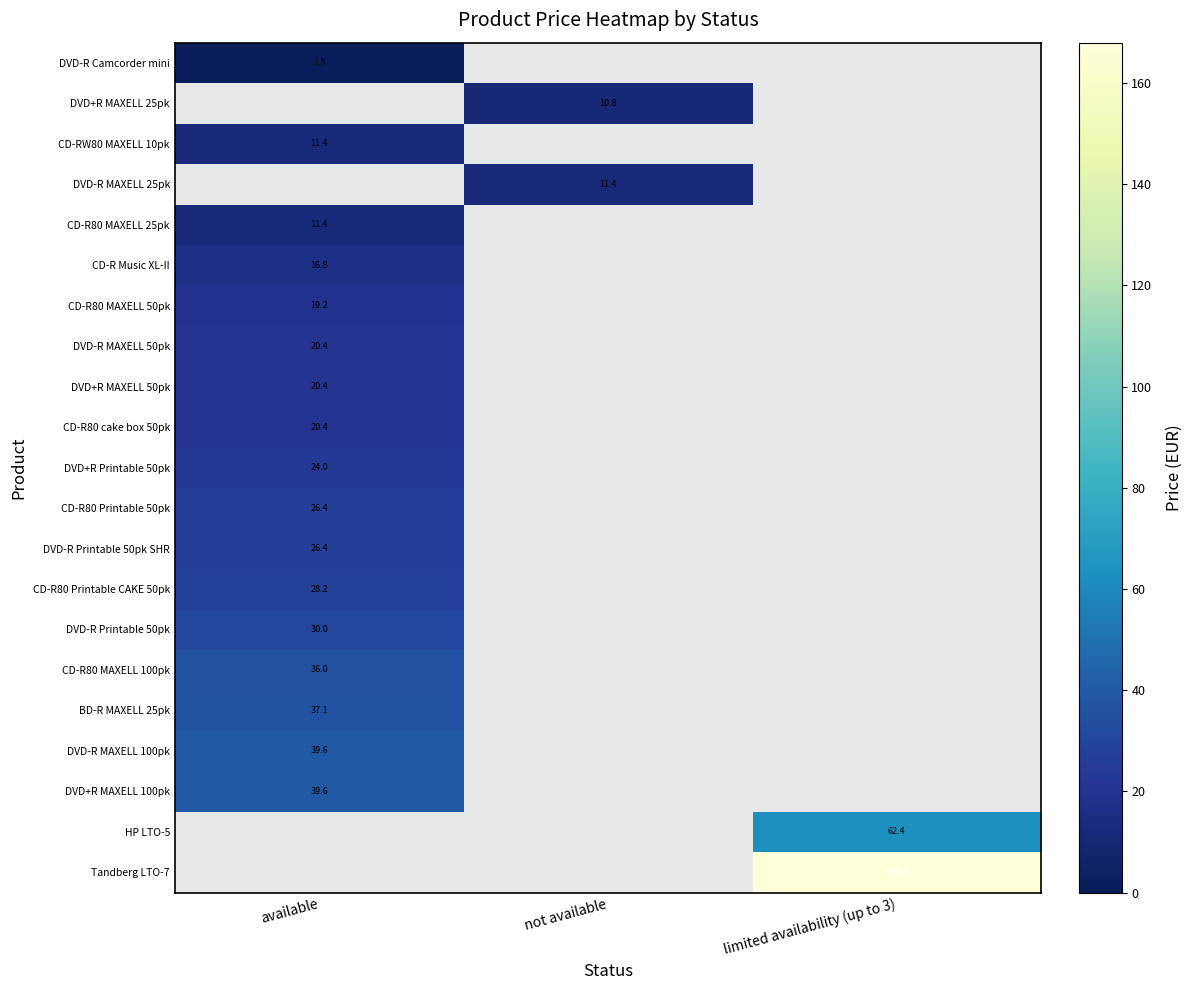

The value of HP LTO-5 at limited availability (up to 3) is 20.2. True or false?

False